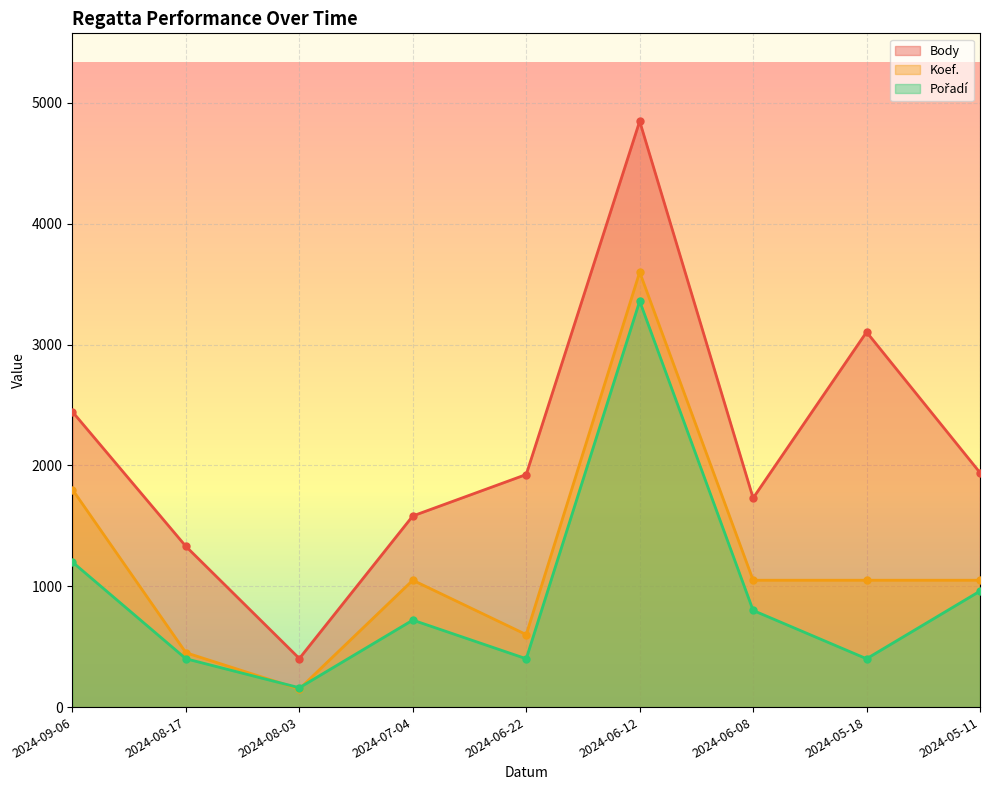

Reading left to right, what are all the values shown in this chart?

Body: 2024-09-06=2444	2024-08-17=1330	2024-08-03=402	2024-07-04=1582	2024-06-22=1925	2024-06-12=4849	2024-06-08=1730	2024-05-18=3104	2024-05-11=1940
Koef.: 2024-09-06=1800	2024-08-17=450	2024-08-03=150	2024-07-04=1050	2024-06-22=600	2024-06-12=3600	2024-06-08=1050	2024-05-18=1050	2024-05-11=1050
Pořadí: 2024-09-06=1200	2024-08-17=400	2024-08-03=160	2024-07-04=720	2024-06-22=400	2024-06-12=3360	2024-06-08=800	2024-05-18=400	2024-05-11=960